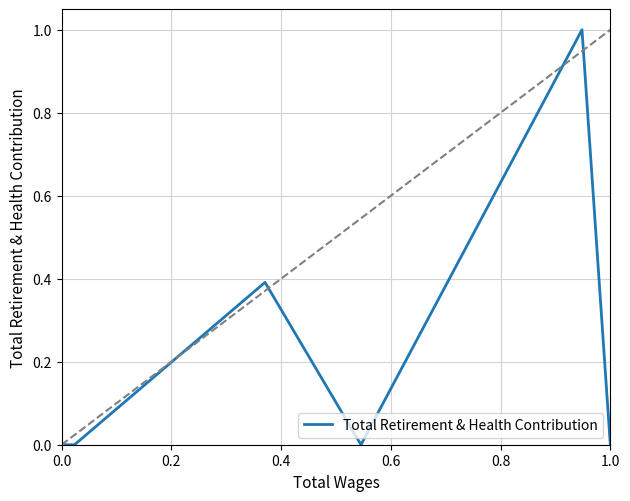

How many categories are shown in the chart?

10